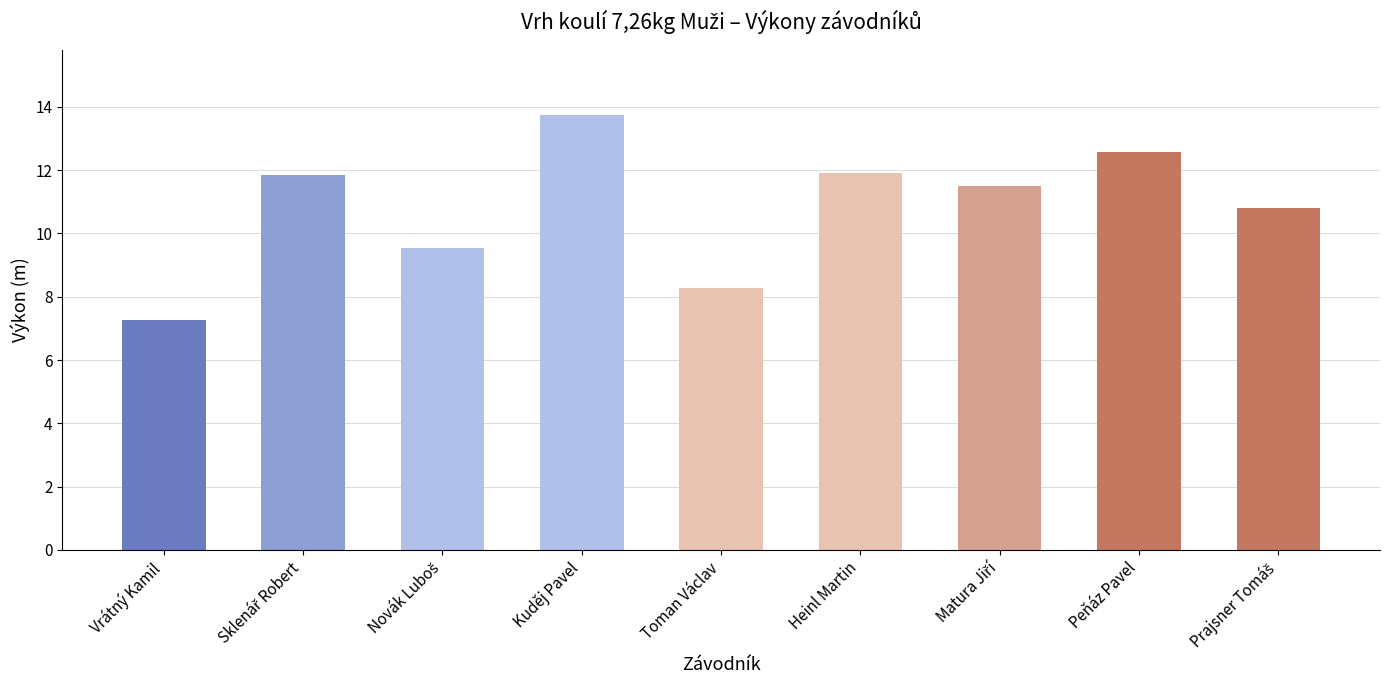

What is the change in value from Toman Václav to Heinl Martin?

+3.6